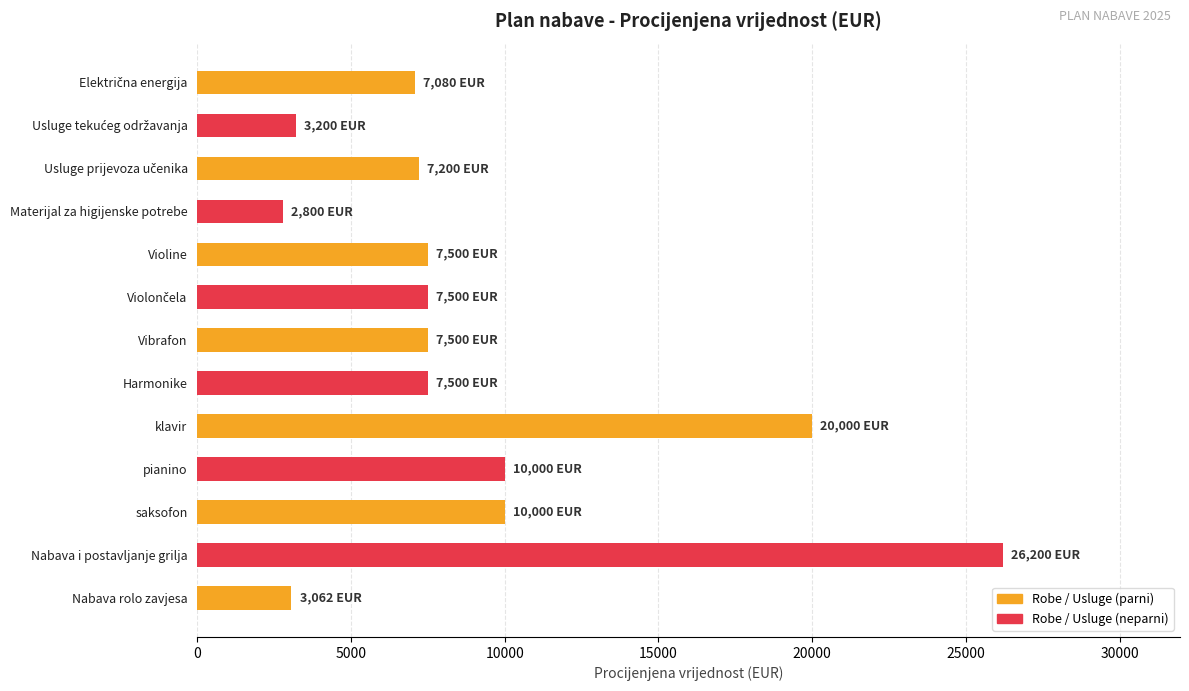

How many values are below 7500?

5